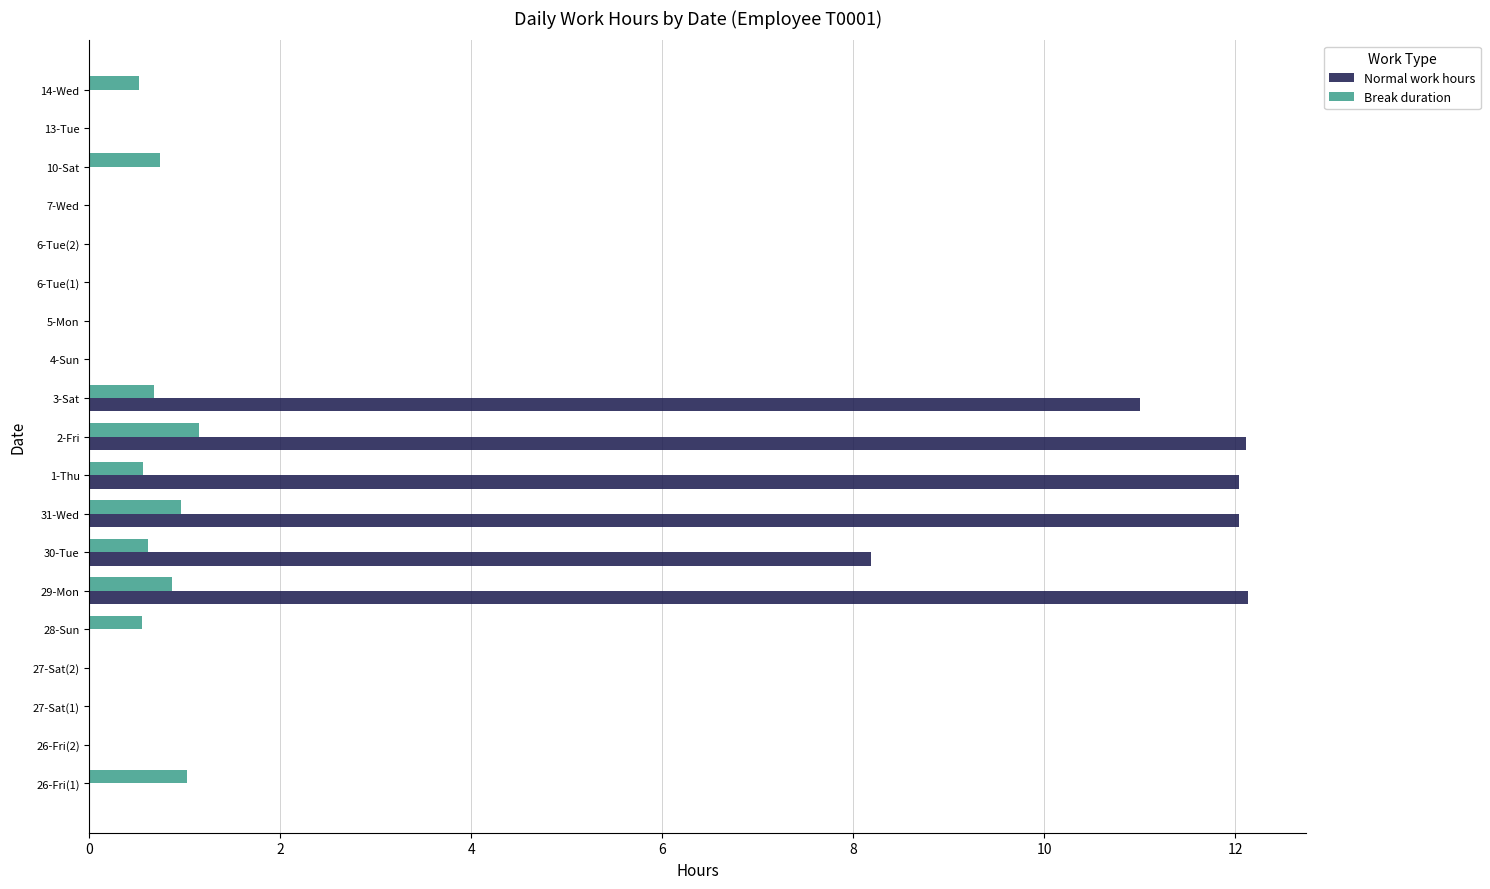

Where is Normal work hours nearest to the value 6?

30-Tue